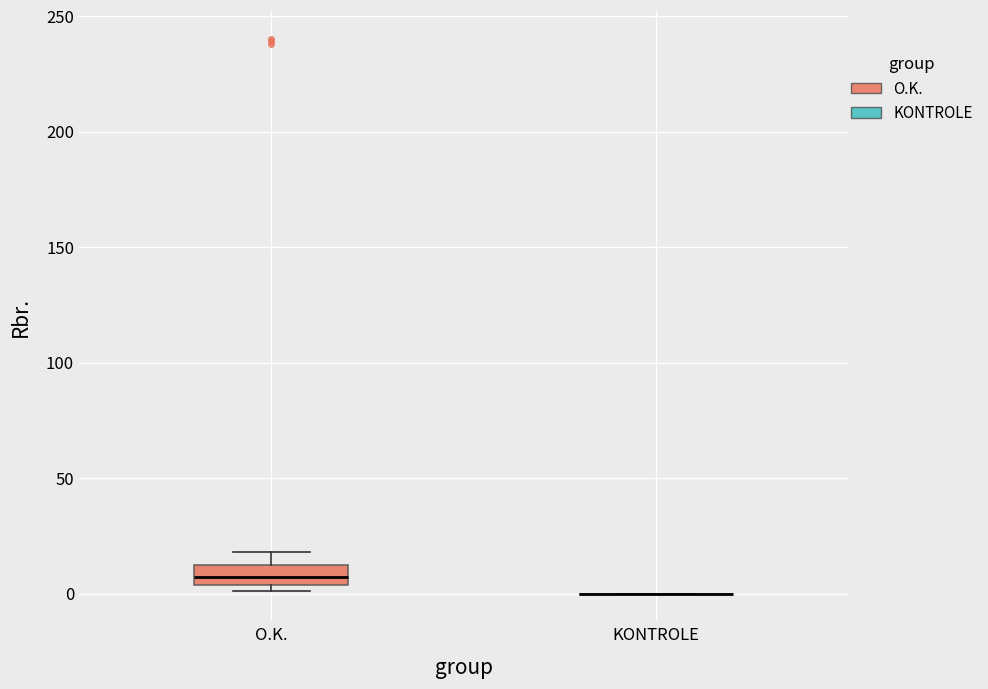

Reading left to right, read every box against the y-axis: the position of its median line, the range the box covers, and the ends of its whiskers. The values are not printed on the chart, so give them approximately, as read against the axis.

O.K.: median 5 (inside the box), box 5 to 15, whiskers 0 to 20
KONTROLE: box collapsed to a line at 0, whiskers 0 to 0